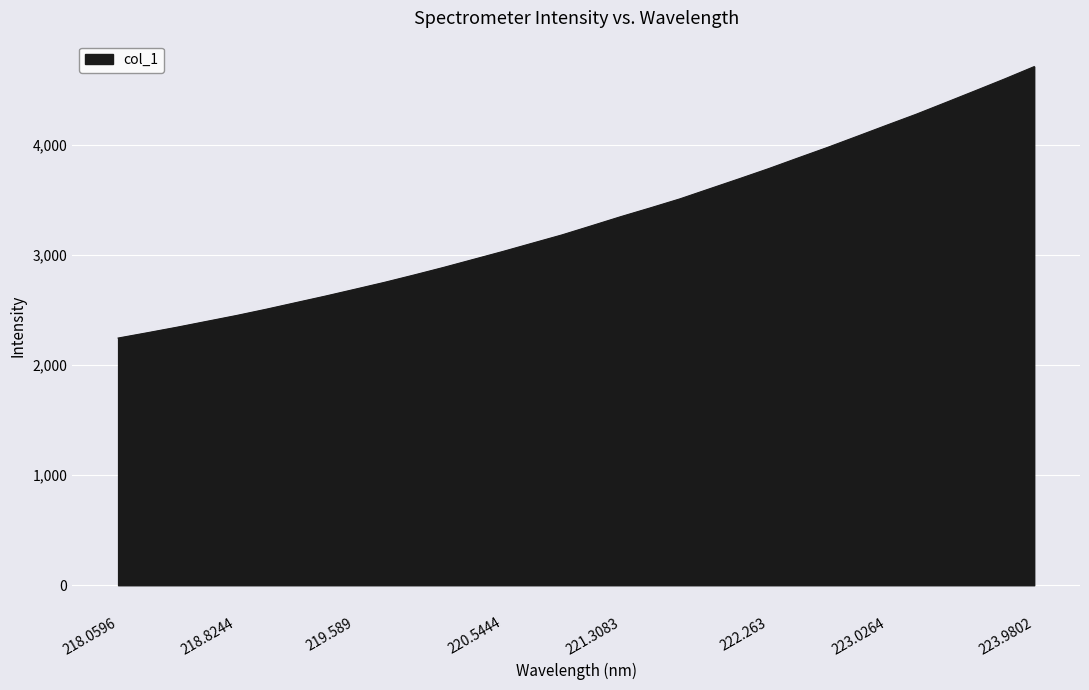

What is the maximum value shown in the chart?

4715.4